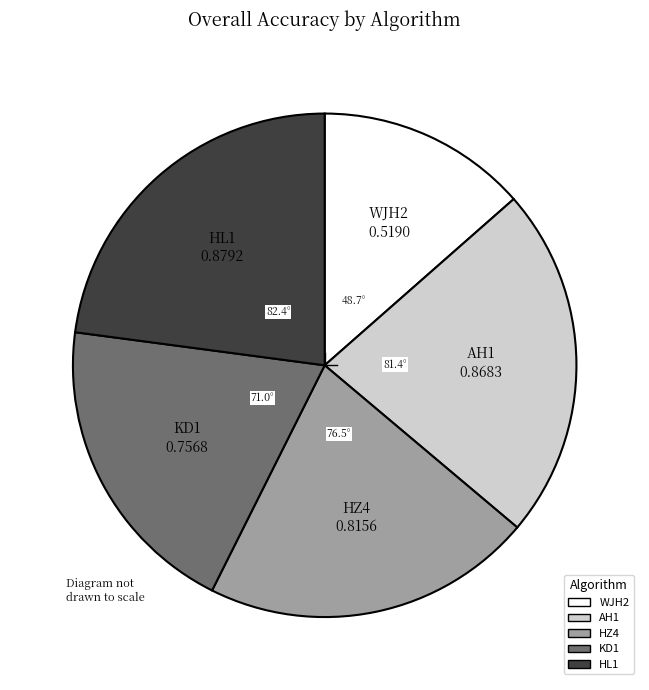

Which slice is the smallest?

WJH2